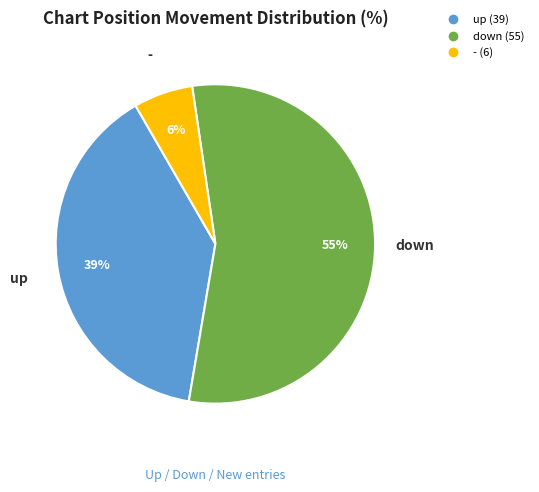

Rank the categories by value from lowest to highest.

-, up, down